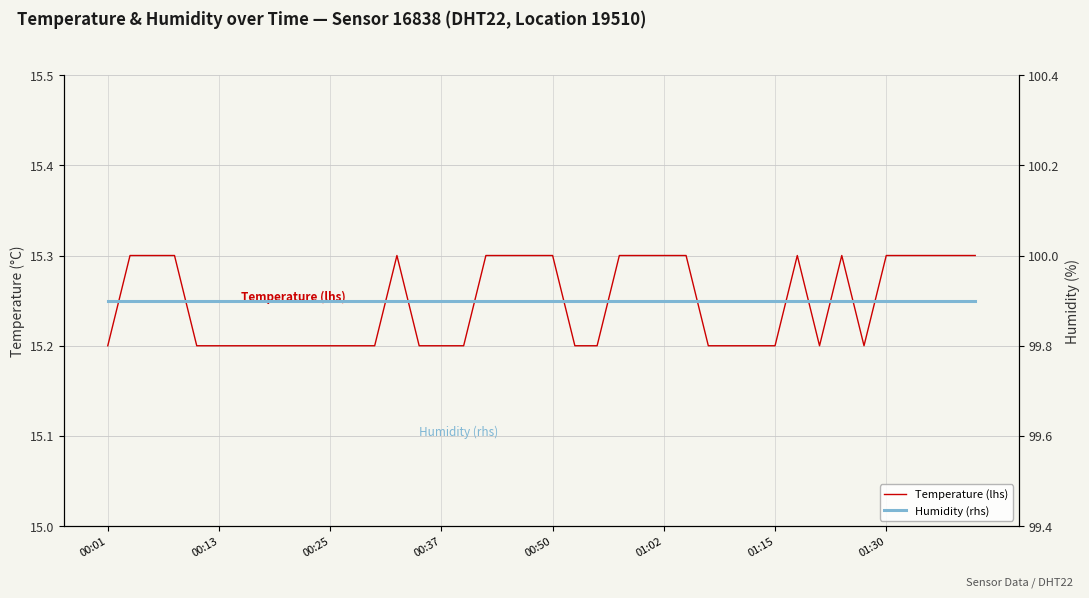

Is the value of Temperature (lhs) at 13 greater than the value of Humidity (rhs) at 39?

No